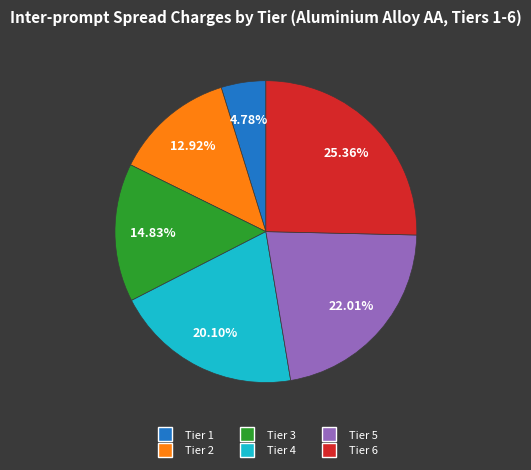

Does any single category account for the majority?

No